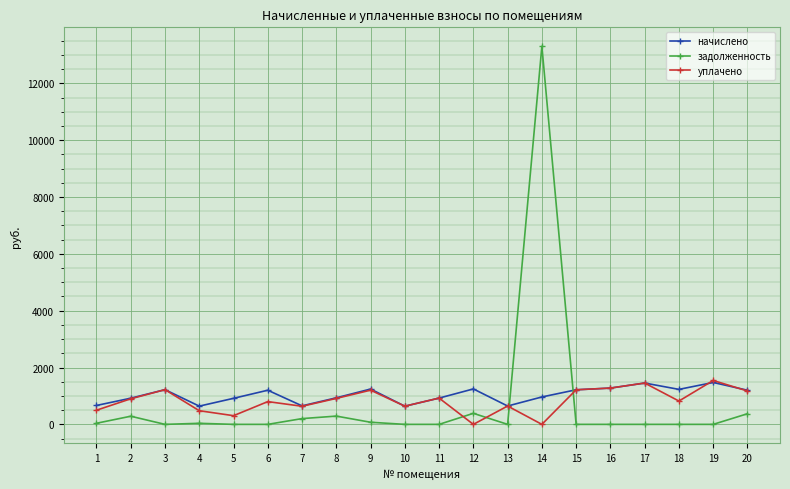

Where is the first local maximum for задолженность?

2